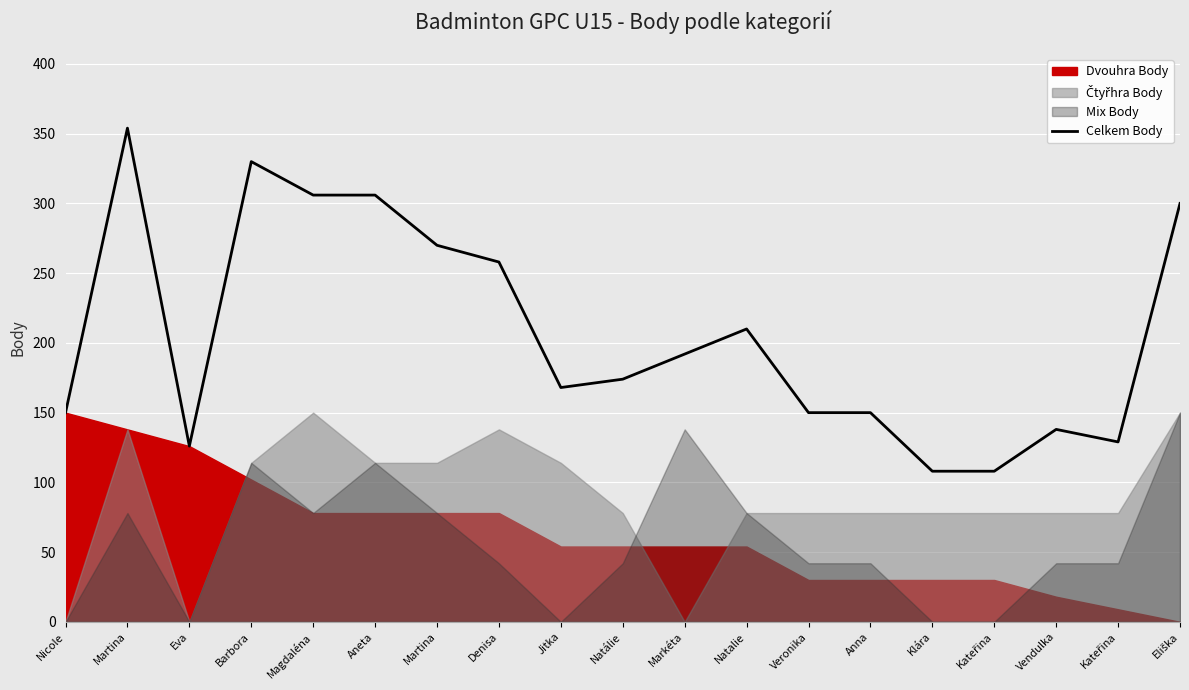

Where is the data nearest to the value 231?

Natalie